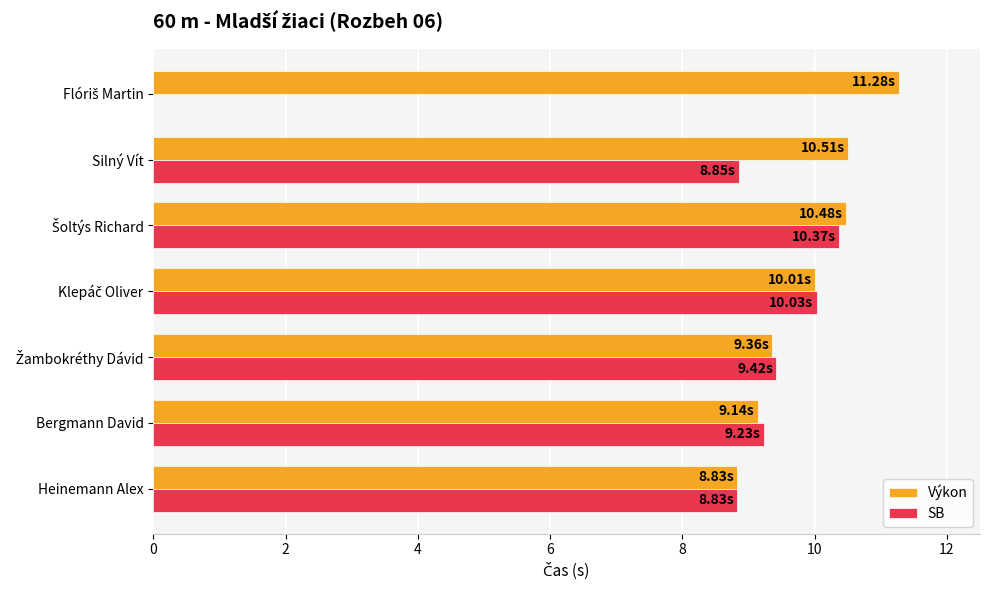

What is the sum of all Výkon values?

69.6